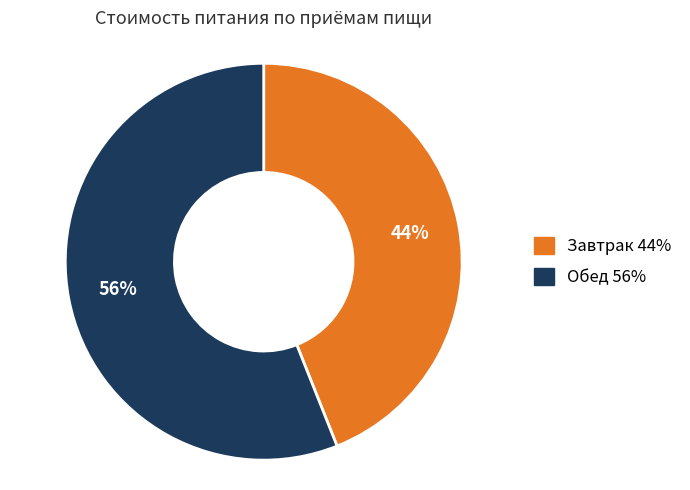

Count the number of slices in the pie.

2